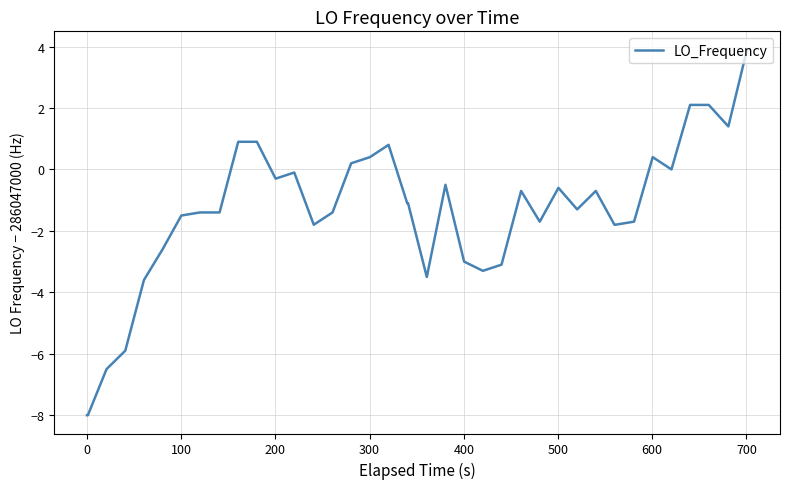

What is the difference between the maximum and minimum values?

11.9